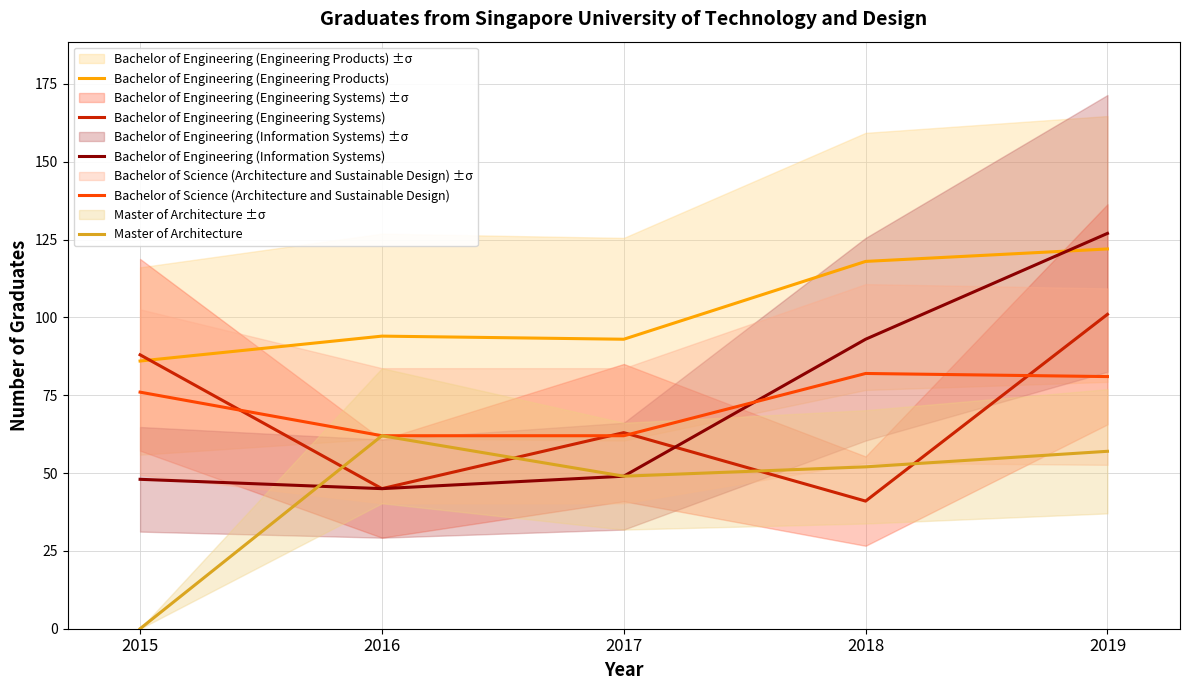

Is the value of Bachelor of Engineering (Engineering Systems) at 2016 greater than the value of Master of Architecture at 2019?

No